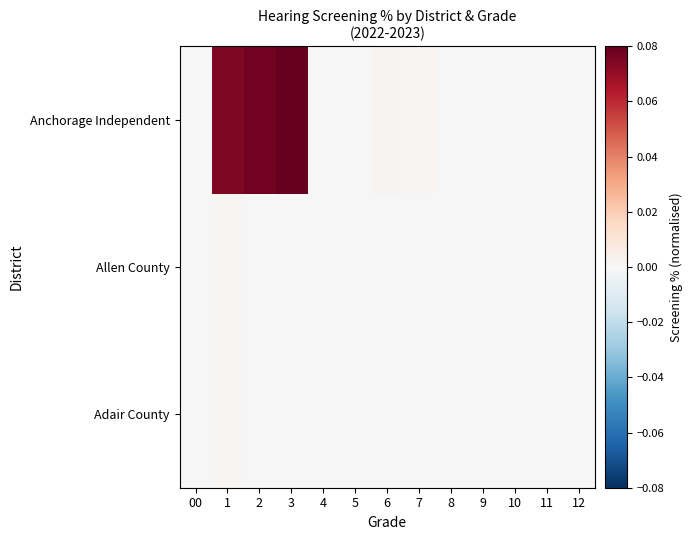

What is the total value across all series at 1?

0.1